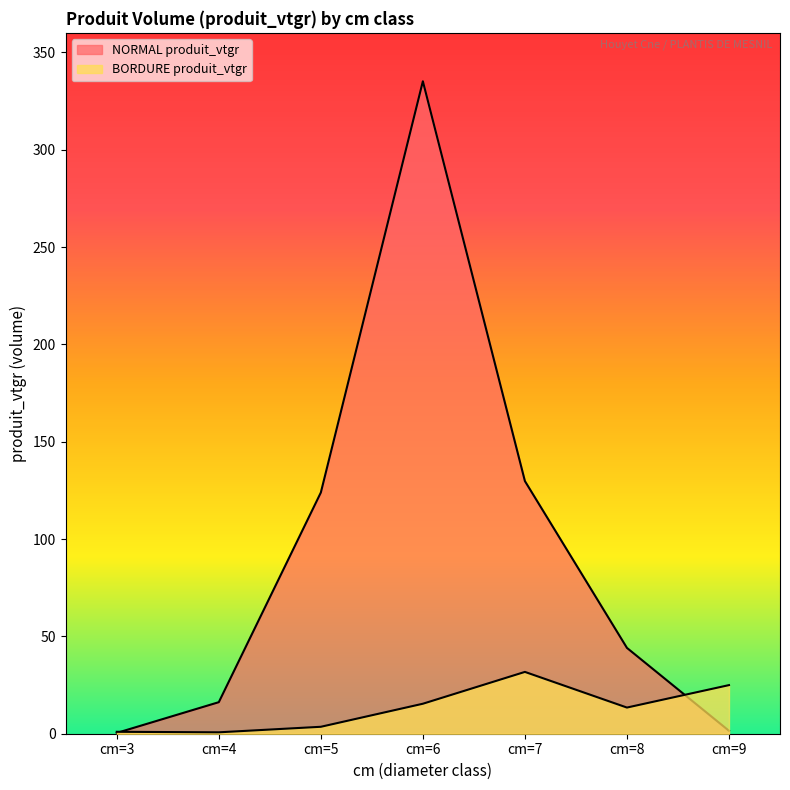

What is the value of the NORMAL produit_vtgr point at the 3rd from the left?

123.9